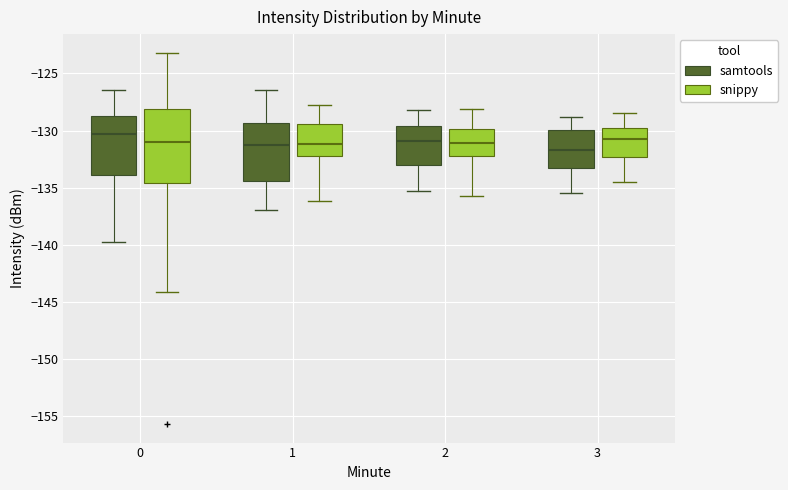

Where does the upper whisker of the box for 3 (samtools) end on the y-axis? The values are not printed on the chart, so give them approximately, as read against the axis.

-129.0